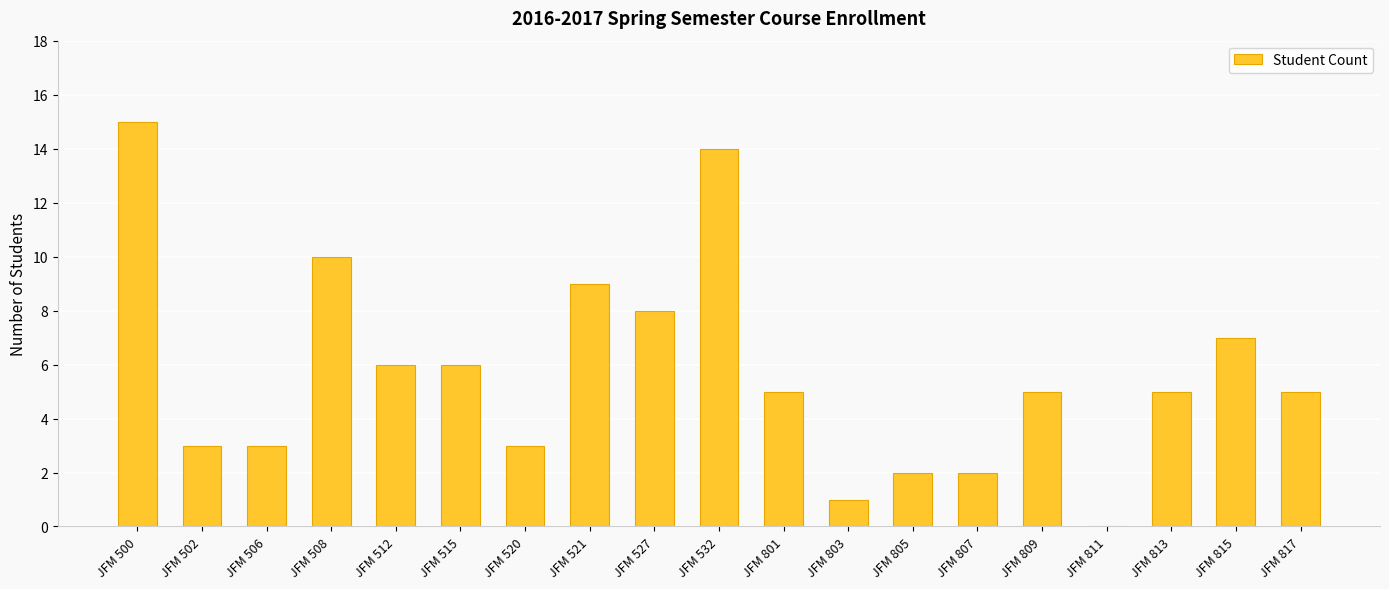

Reading right to left, extract all data points from this chart.

JFM 817=5	JFM 815=7	JFM 813=5	JFM 811=0	JFM 809=5	JFM 807=2	JFM 805=2	JFM 803=1	JFM 801=5	JFM 532=14	JFM 527=8	JFM 521=9	JFM 520=3	JFM 515=6	JFM 512=6	JFM 508=10	JFM 506=3	JFM 502=3	JFM 500=15